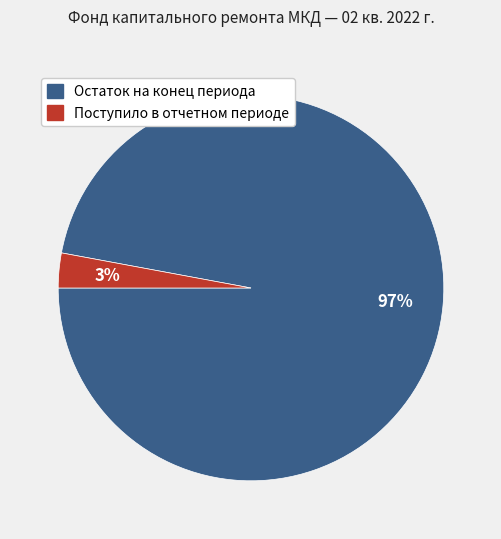

Does any single category account for the majority?

Yes